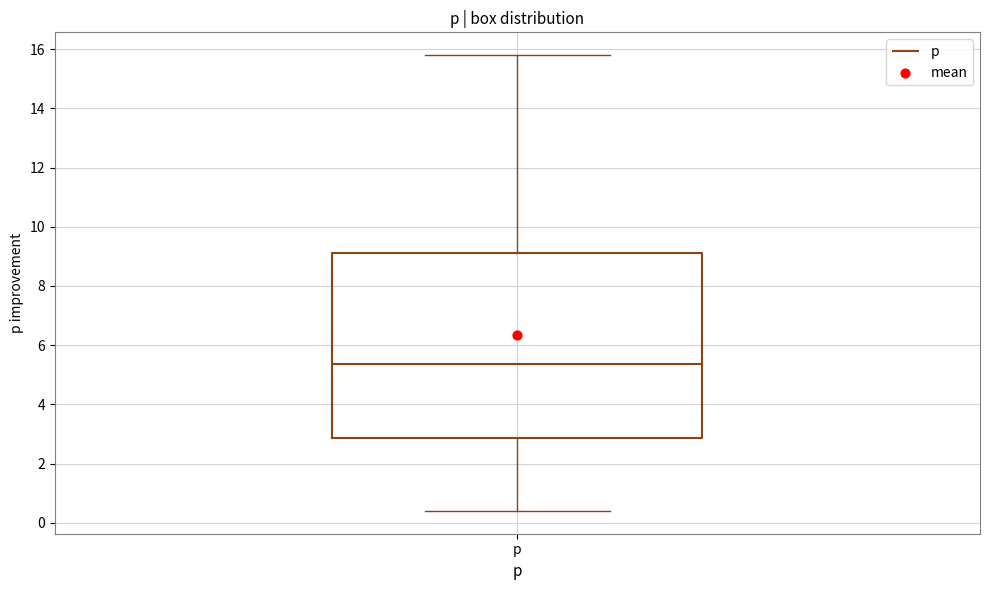

Read this box plot against the y-axis: the position of the median line, the range covered by the box, and the ends of both whiskers. The values are not printed on the chart, so give them approximately, as read against the axis.

median 5.4, box 2.8 to 9.2, whiskers 0.4 to 15.8